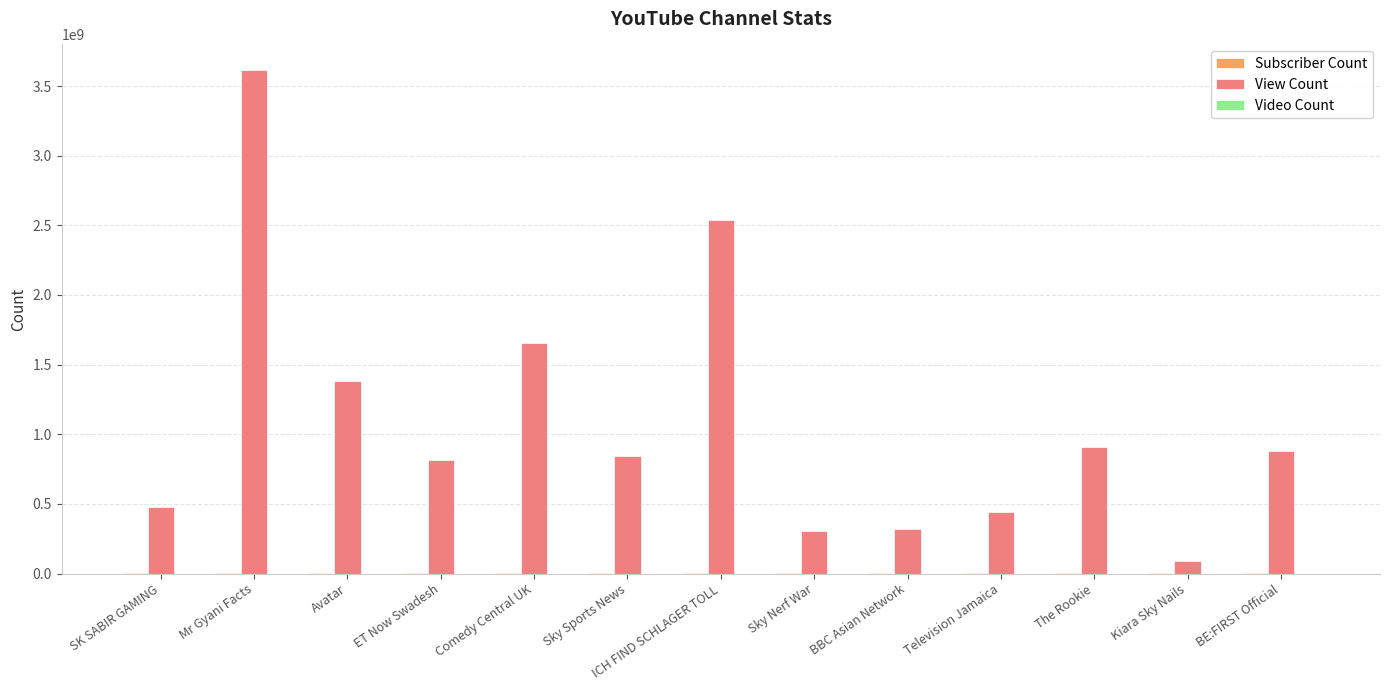

How many series are shown in this chart?

3